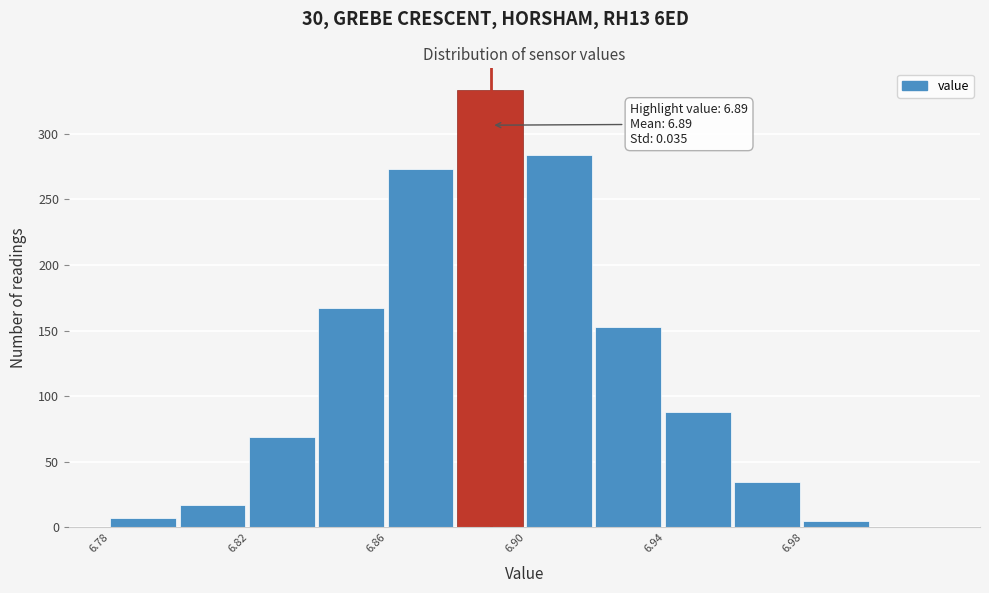

Over which range of the x-axis is the bar tallest?

6.88 to 6.90